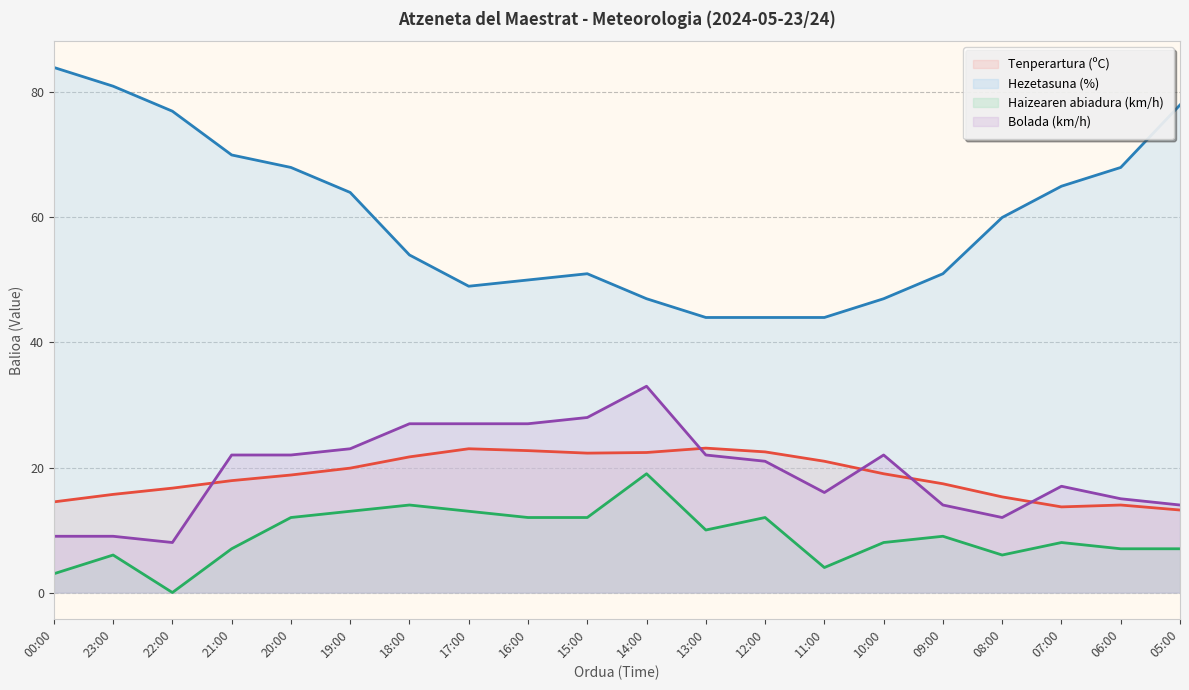

What value does the Haizearen abiadura (km/h) series have at 16:00?

12.0